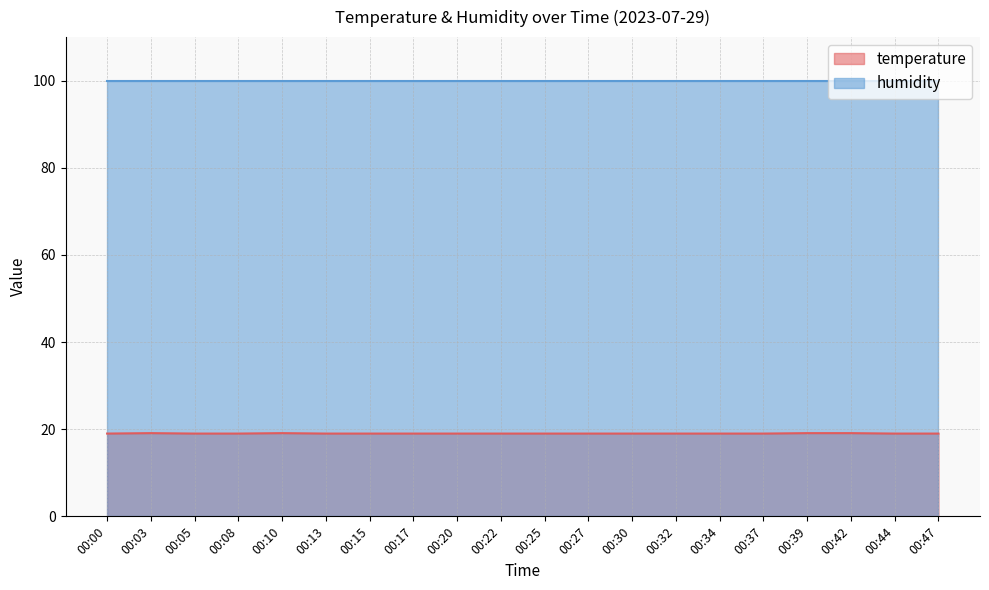

What is the value of the 20th point from the left?

19.0